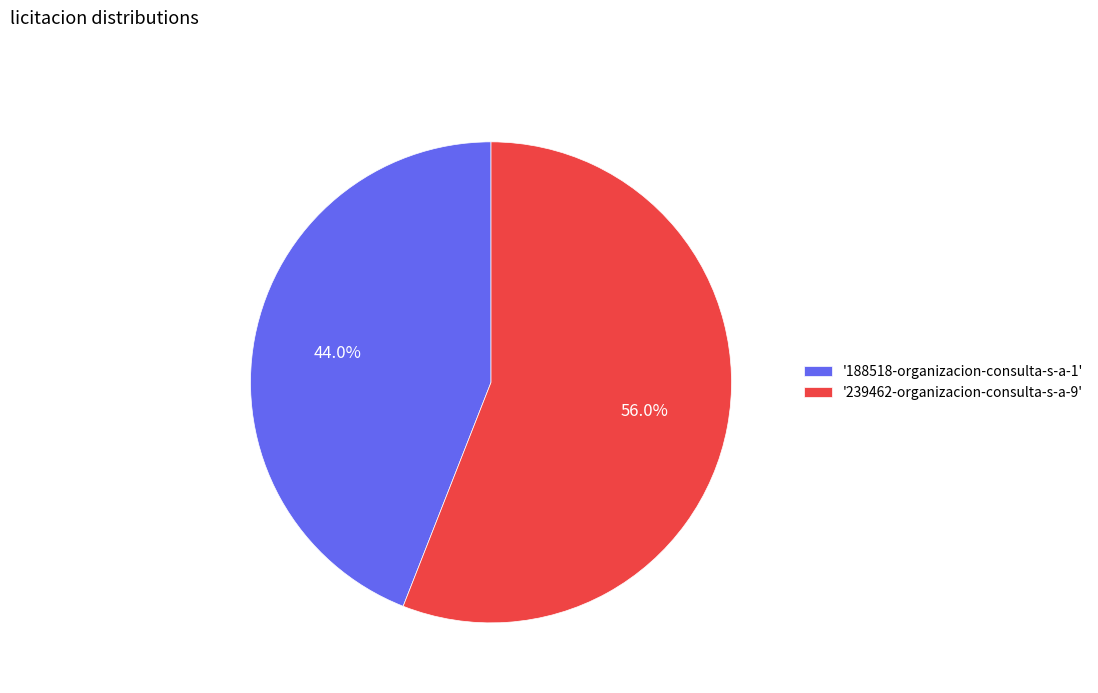

How many segments does this pie chart have?

2